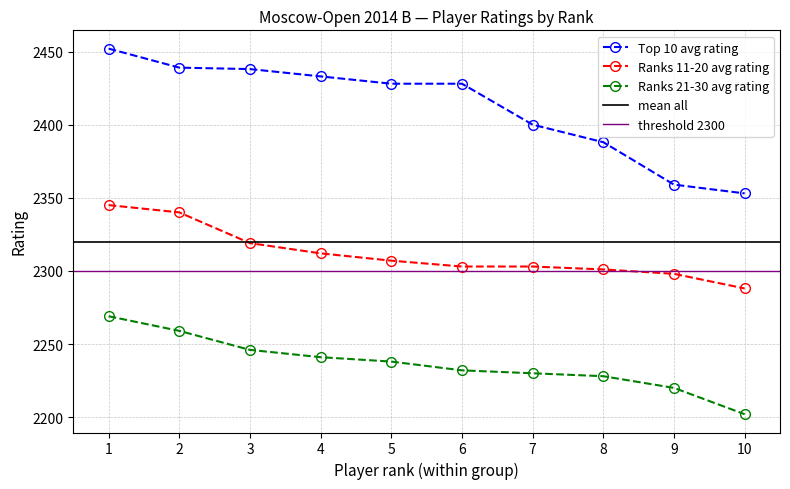

Which category has the lowest value in the Top 10 avg rating series?

10